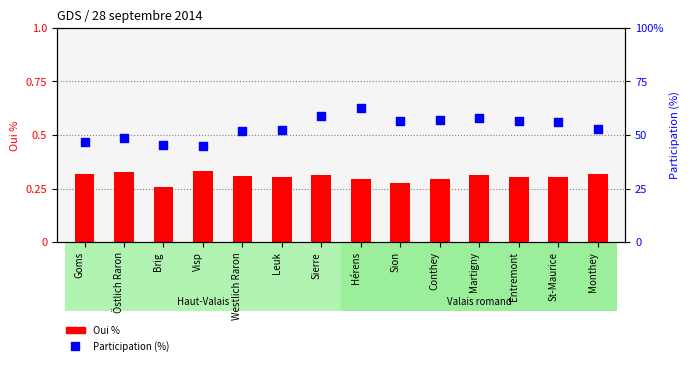

Which series has the largest total across all categories?

Participation (%)